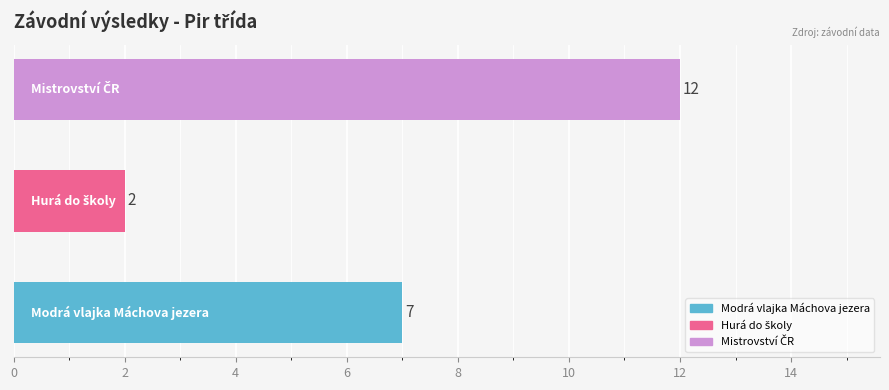

Reading bottom to top, transcribe all the data shown in this chart.

7	2	12